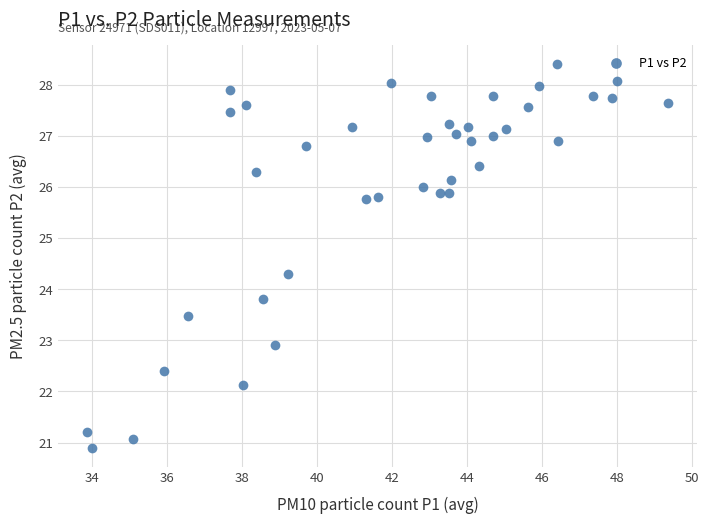

What is the range of X values (max minus min)?

15.5